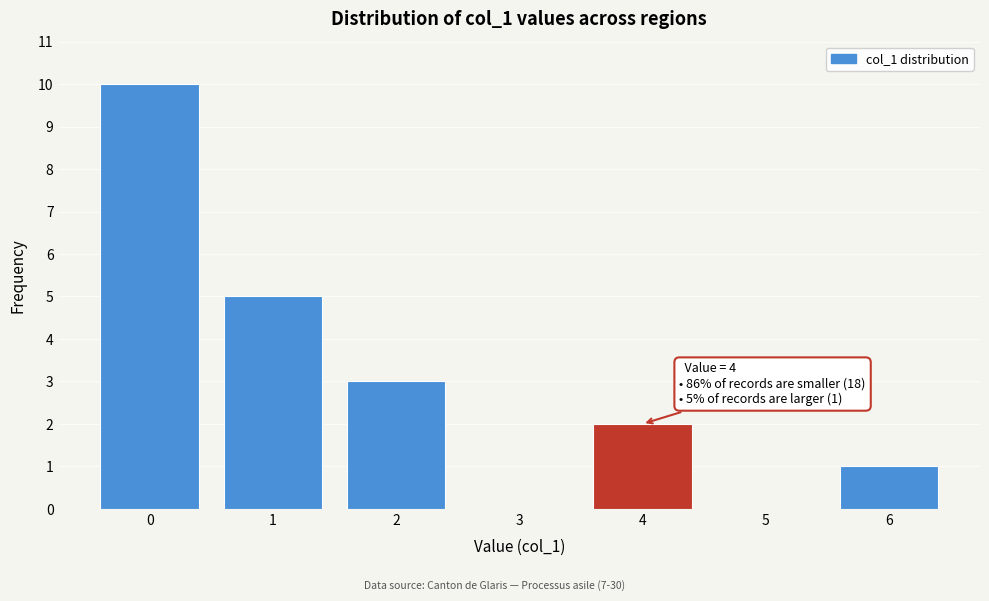

Which range on the x-axis has the tallest bar?

-0.5 to 0.5